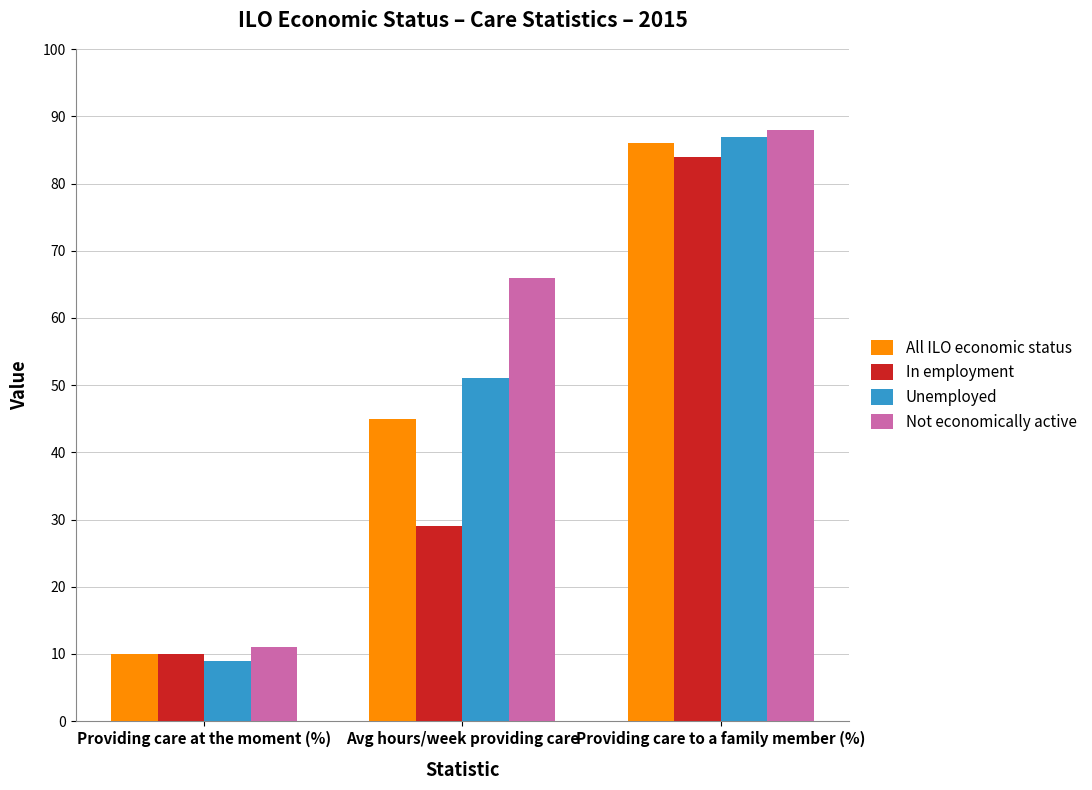

What is the greatest value displayed?

88